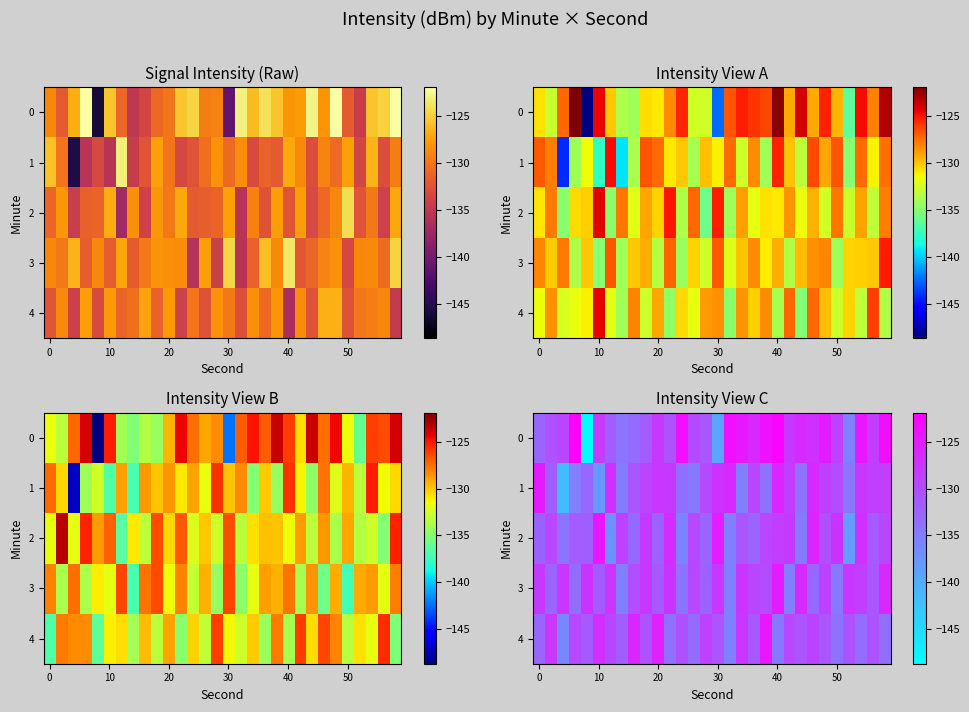

List the series in order of their peak value, lowest first.

row_3, row_1, row_4, row_2, row_0